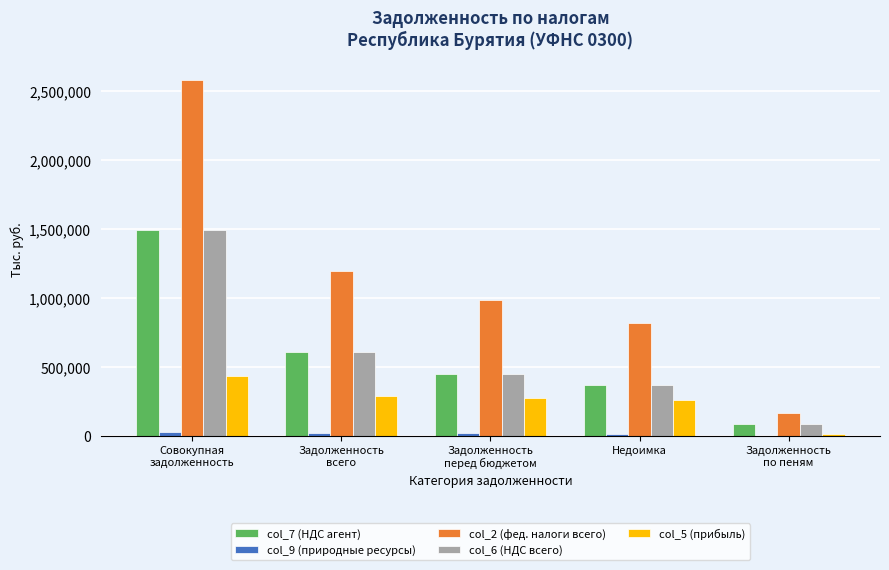

What is the sum of all col_7 (НДС агент) values?

3000592